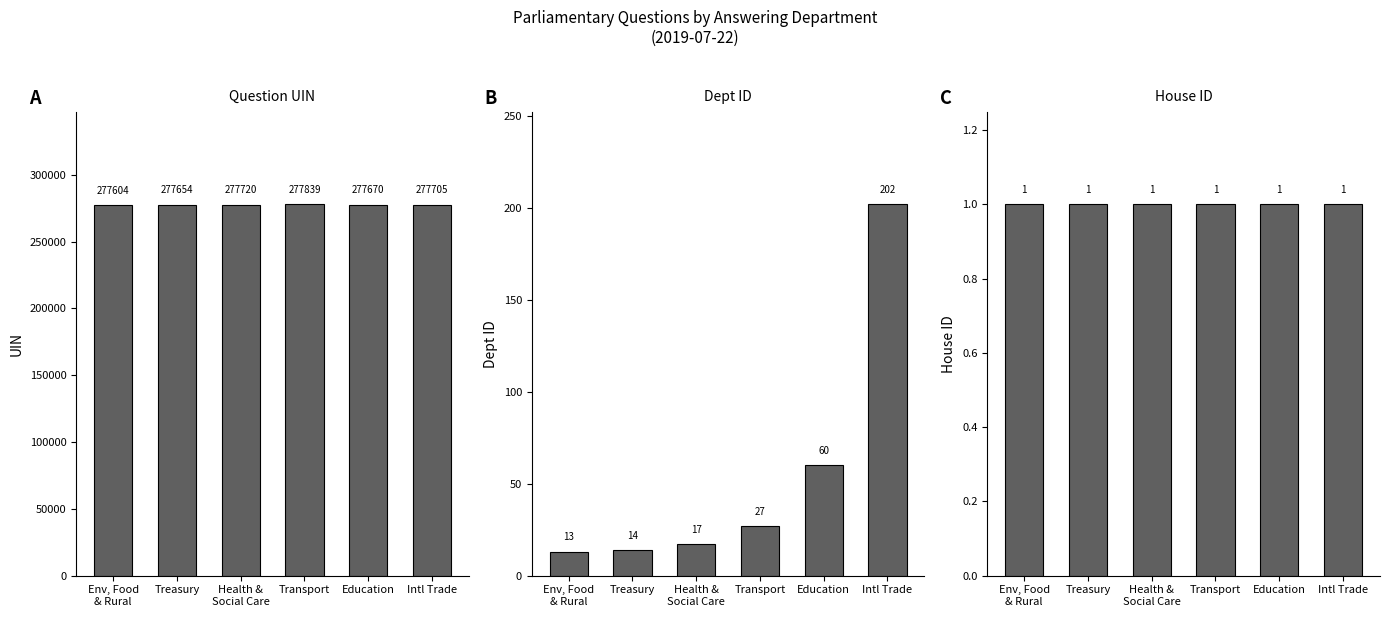

What is the label of the 6th bar from the left?

Intl Trade